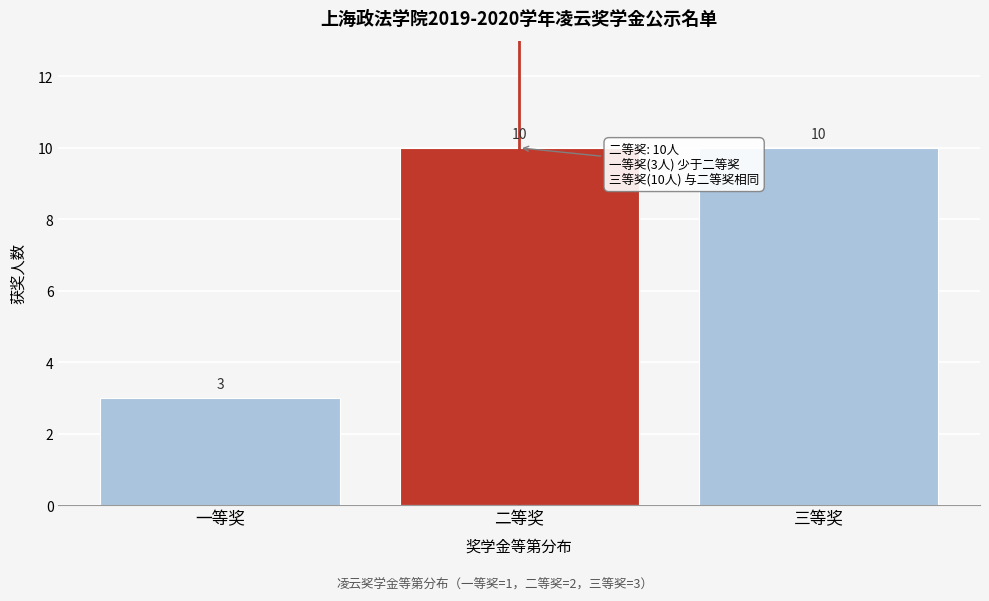

Reading left to right, extract all data points from this chart.

3	10	10